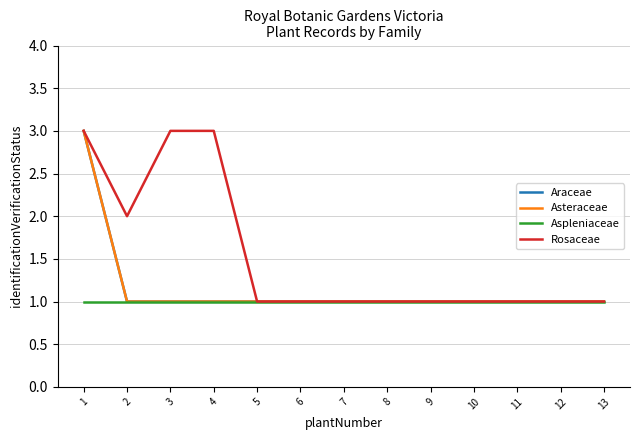

Does the chart display data point markers on the line(s)?

No